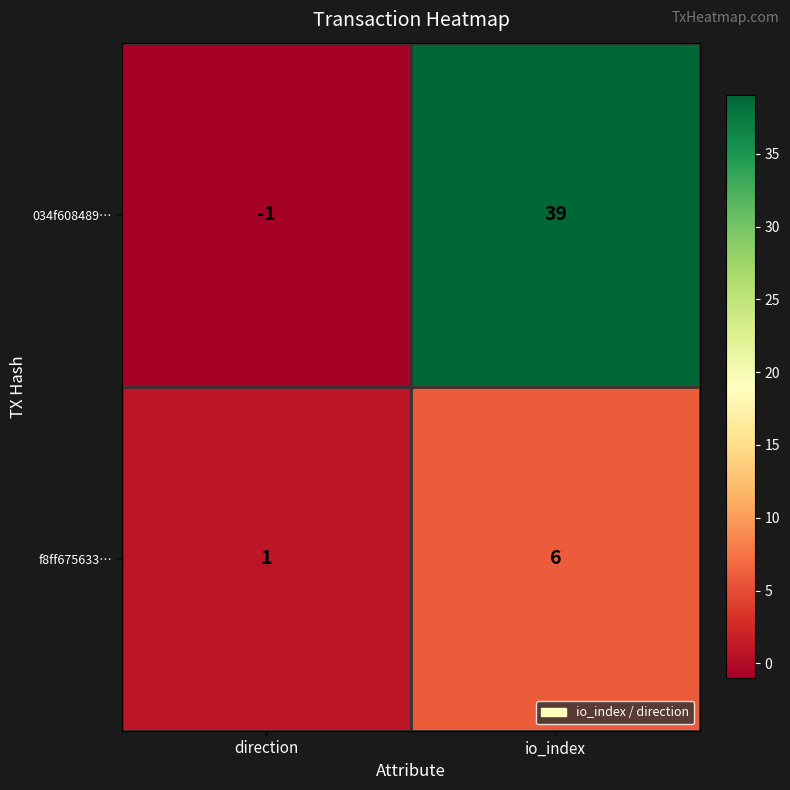

What is the minimum value shown in the chart?

-1